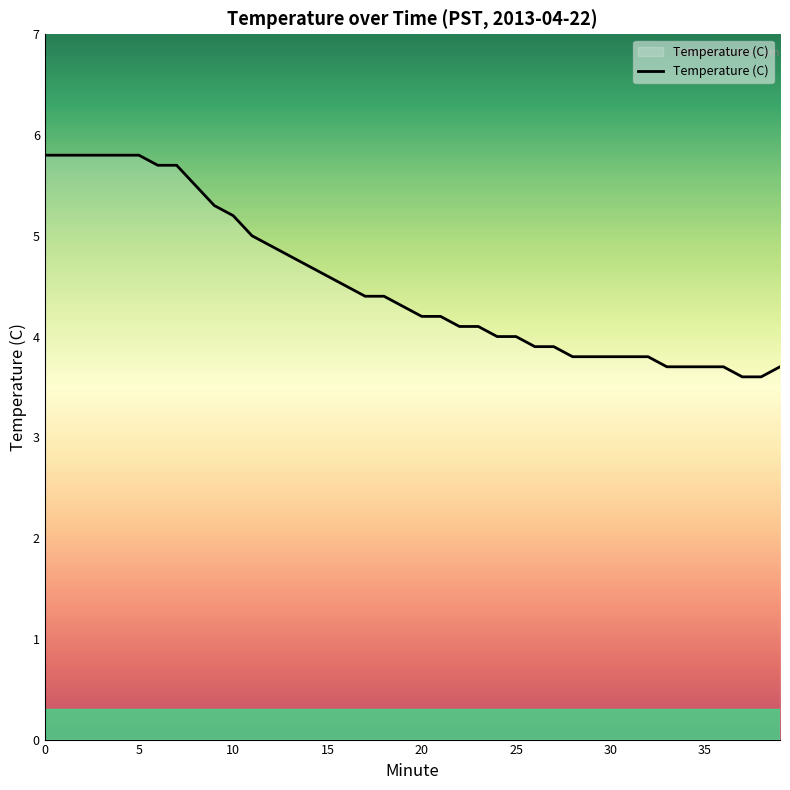

Does the chart have visible grid lines?

No